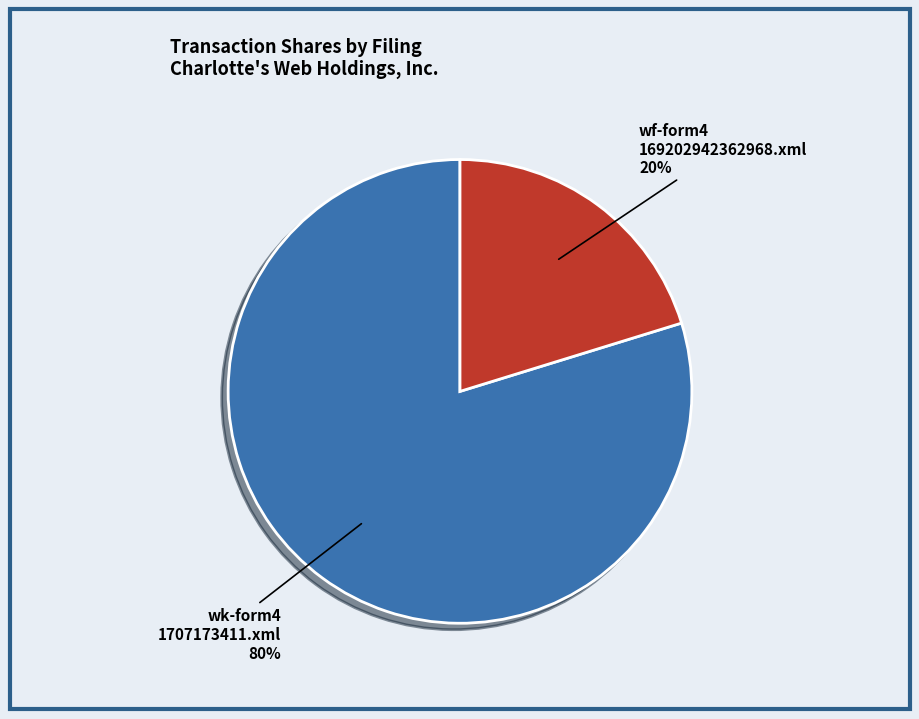

To the nearest percent, what is the average slice percentage?

50%